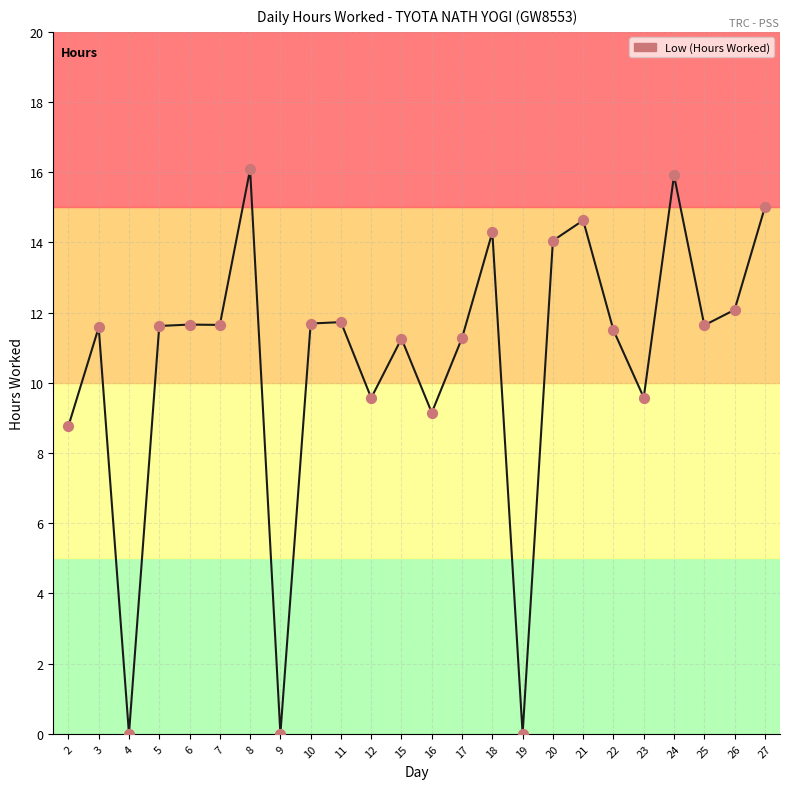

What is the change in value from 10 to 12?

-2.1